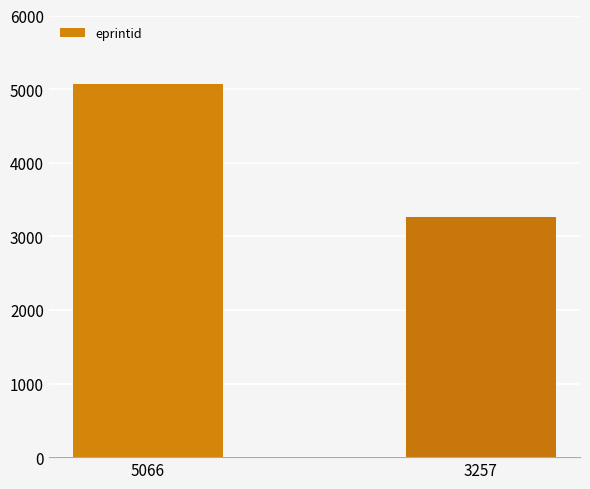

What is the sum of the values at 3257 and 5066?

8323